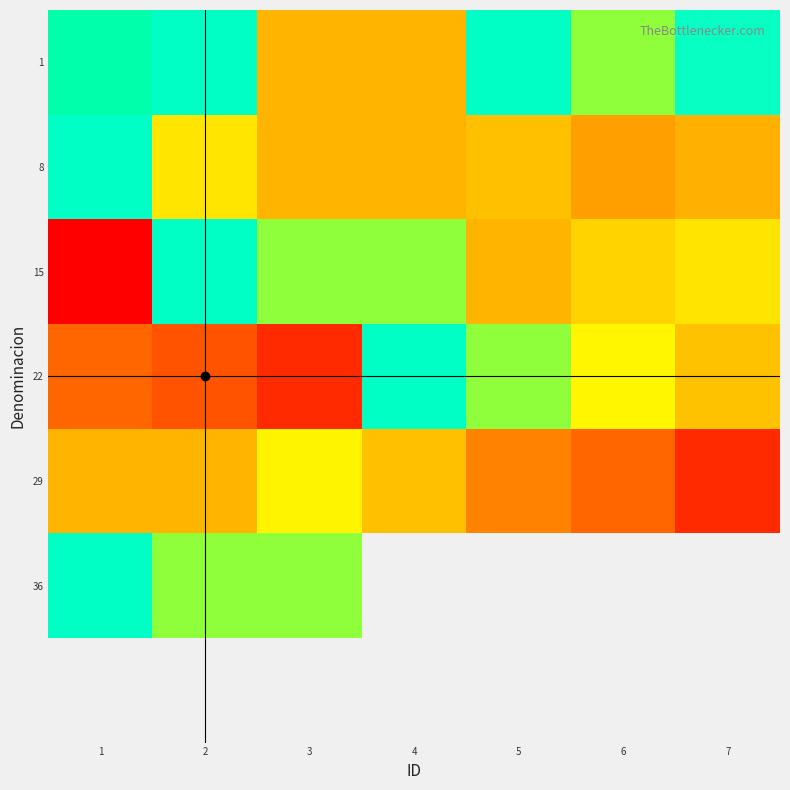

What is the maximum value for 15?

9163.7